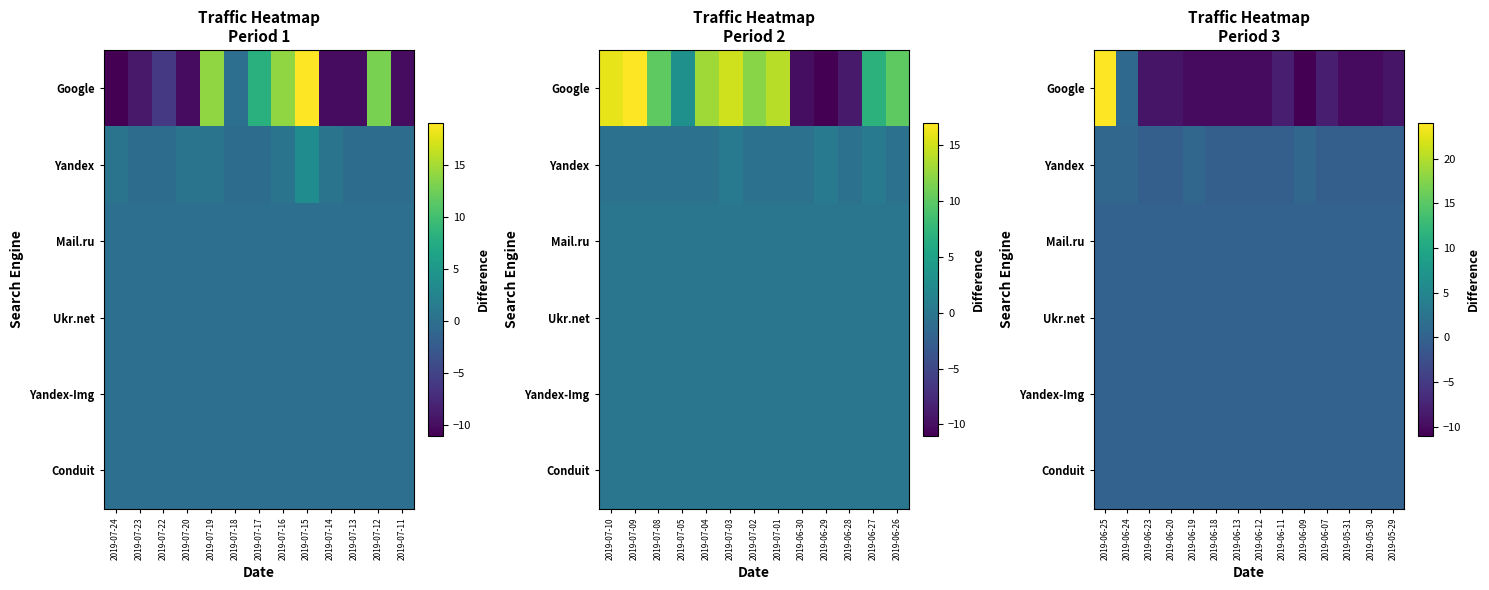

Rank the series by their maximum value, from lowest to highest.

Mail.ru, Ukr.net, Yandex-Img, Conduit, Yandex, Google